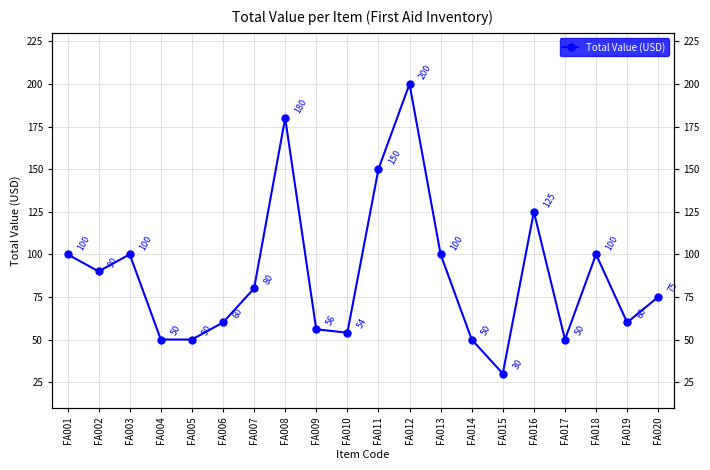

What is the sum of all values?

1760